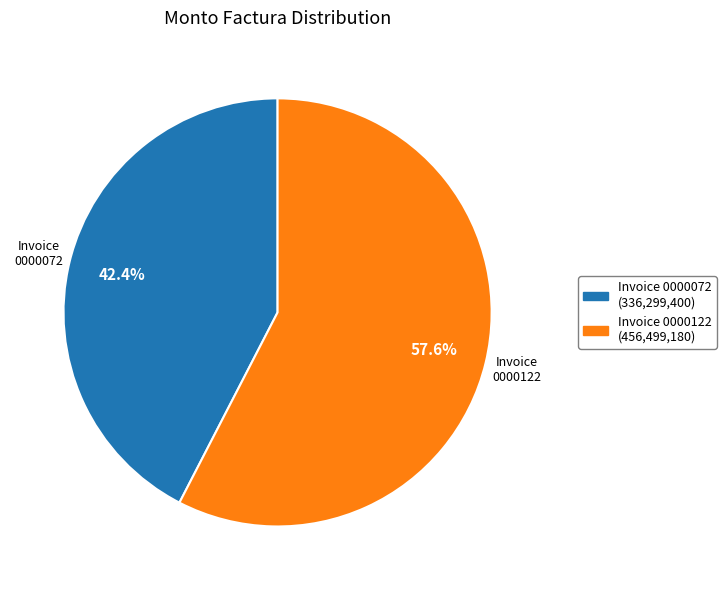

Is there any slice that represents more than half of the pie?

Yes